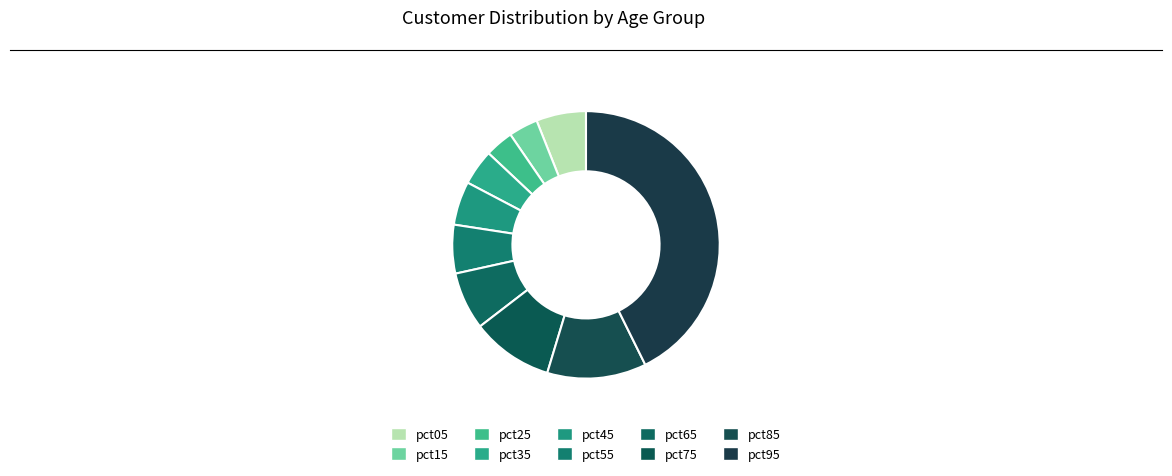

Count the number of slices in the pie.

10